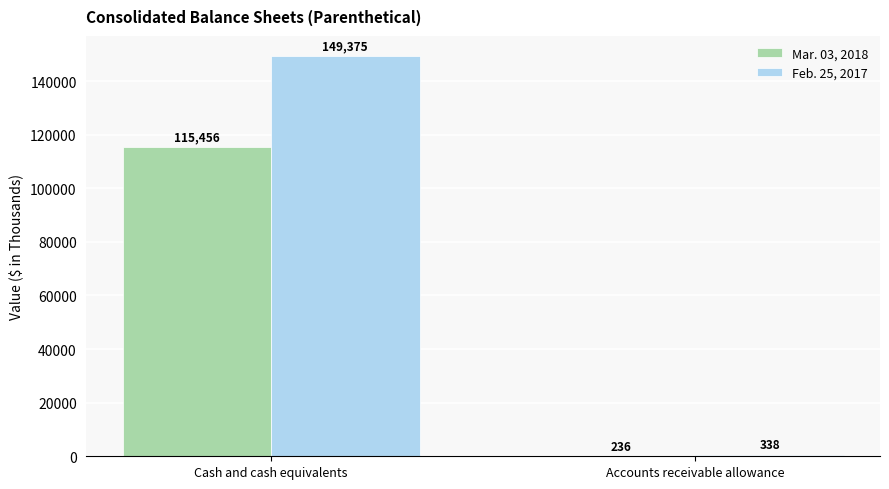

True or false: Feb. 25, 2017 has a value of 149375 at Cash and cash equivalents.

True